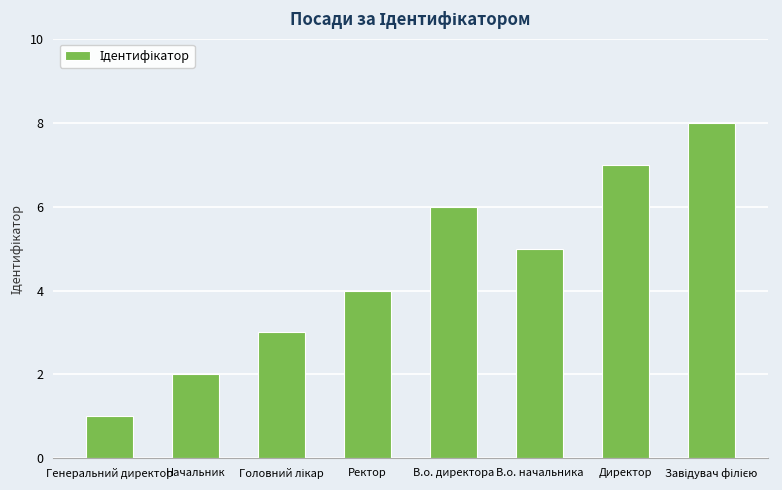

What is the value of the 1st bar from the left?

1